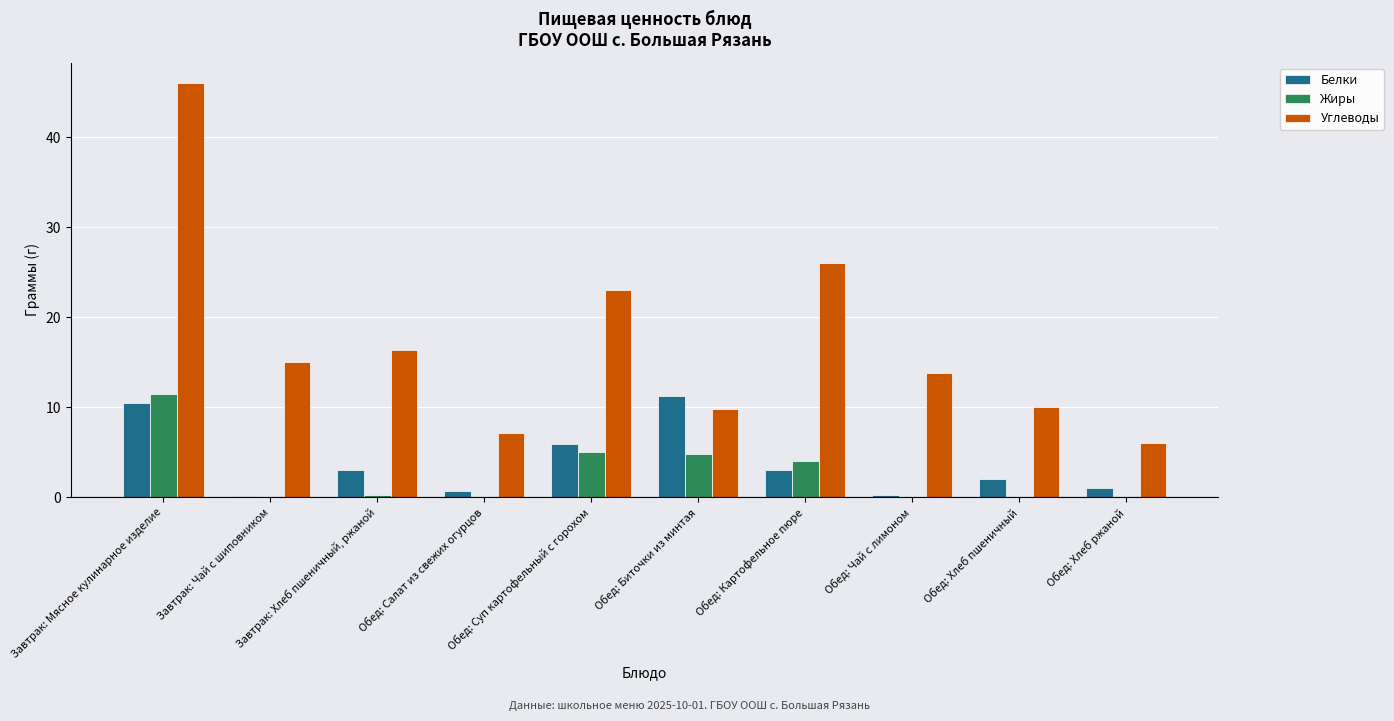

Which series has the largest total across all categories?

Углеводы